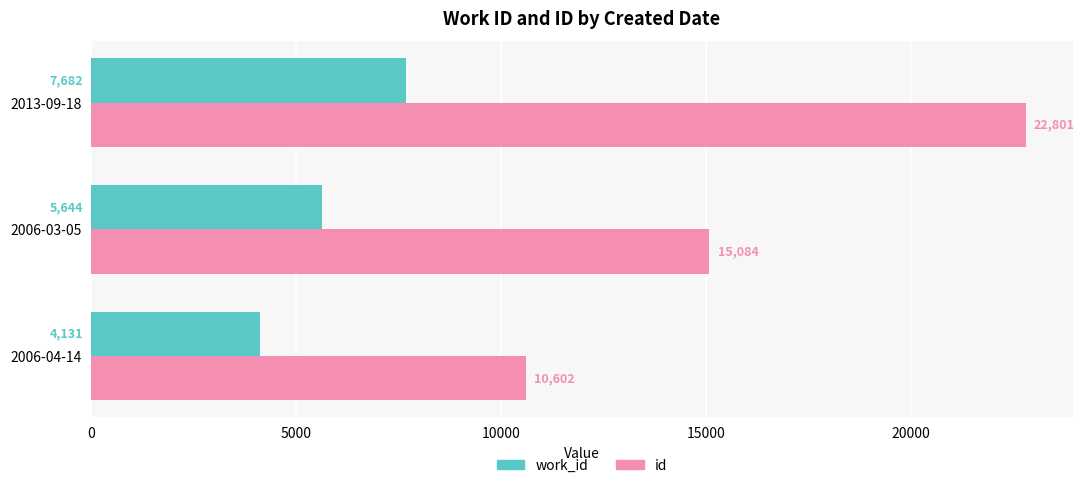

The value of id at 2013-09-18 is 22801. True or false?

True